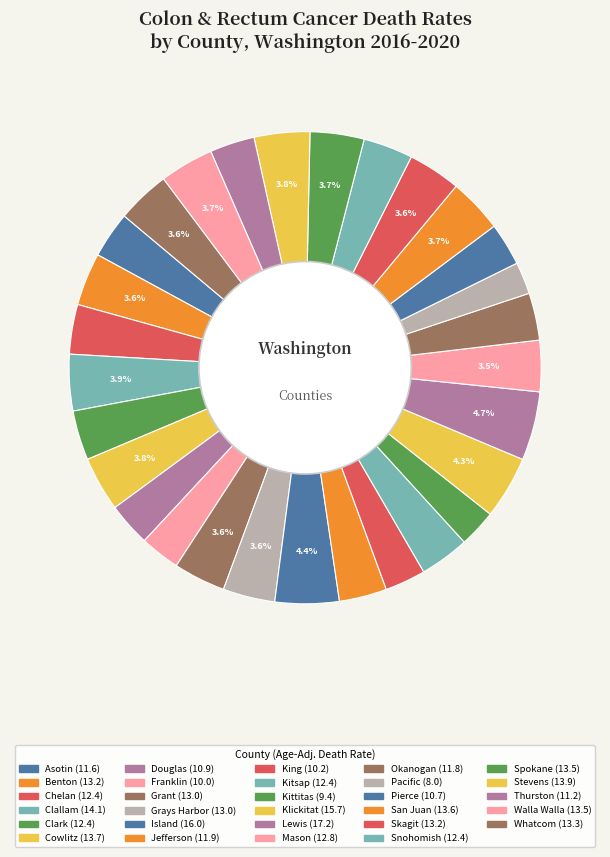

Count the number of slices in the pie.

29